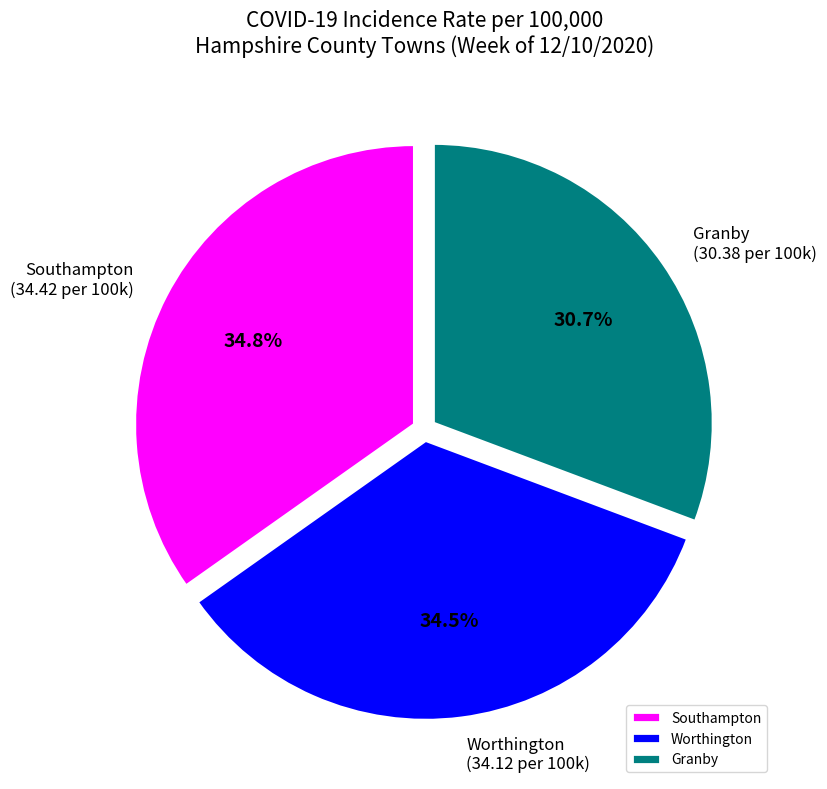

What is the smallest slice in the pie chart?

Granby